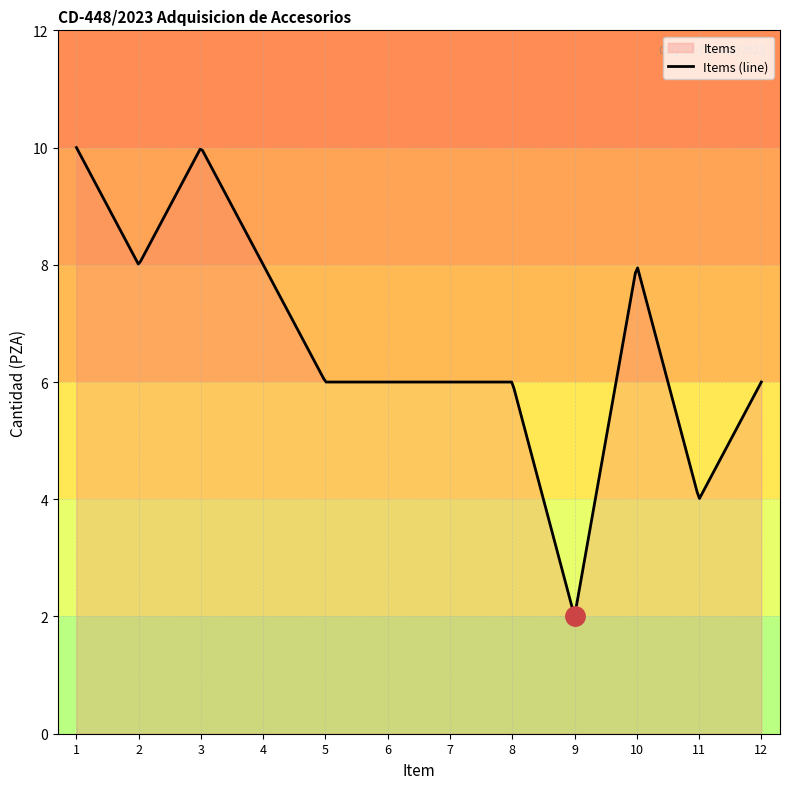

What is the greatest value displayed?

10.0